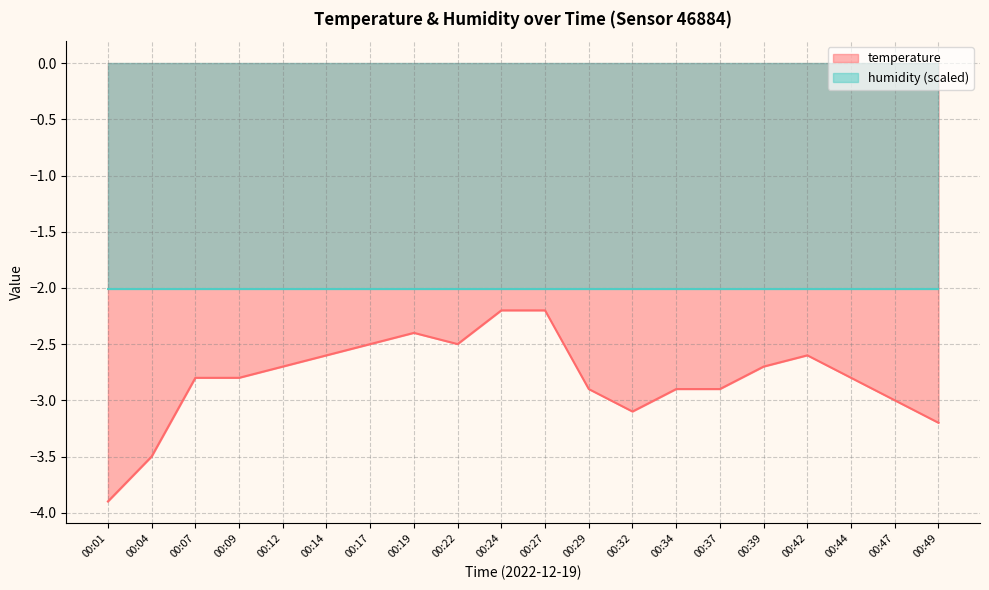

Reading left to right, what are all the values shown in this chart?

00:01=-3.9	00:04=-3.5	00:07=-2.8	00:09=-2.8	00:12=-2.7	00:14=-2.6	00:17=-2.5	00:19=-2.4	00:22=-2.5	00:24=-2.2	00:27=-2.2	00:29=-2.9	00:32=-3.1	00:34=-2.9	00:37=-2.9	00:39=-2.7	00:42=-2.6	00:44=-2.8	00:47=-3.0	00:49=-3.2